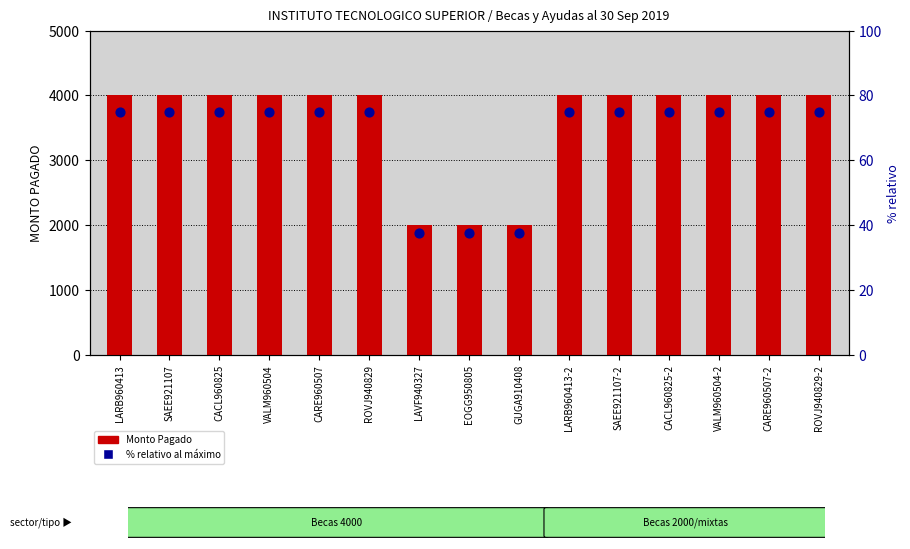

At how many categories does at least one series exceed 1375?

15